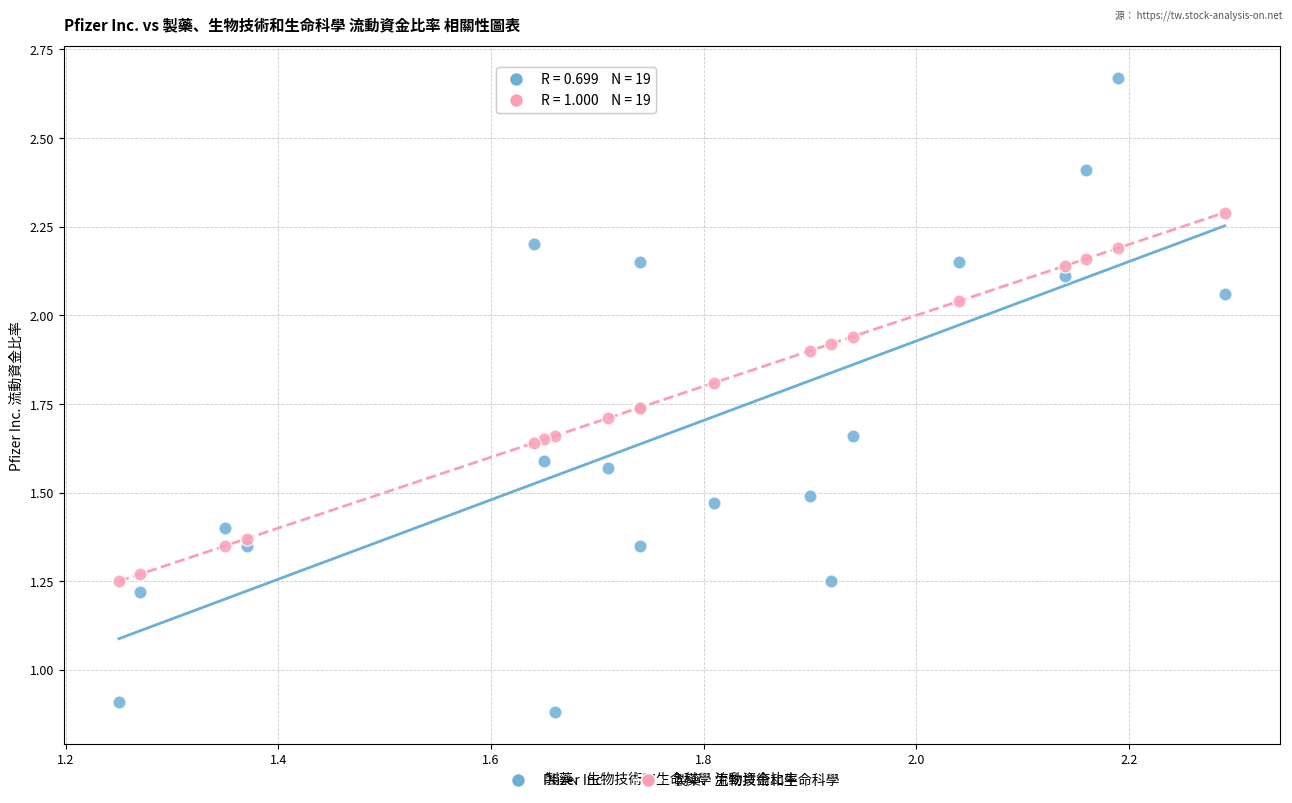

Which series contains the highest Y value?

Pfizer Inc.